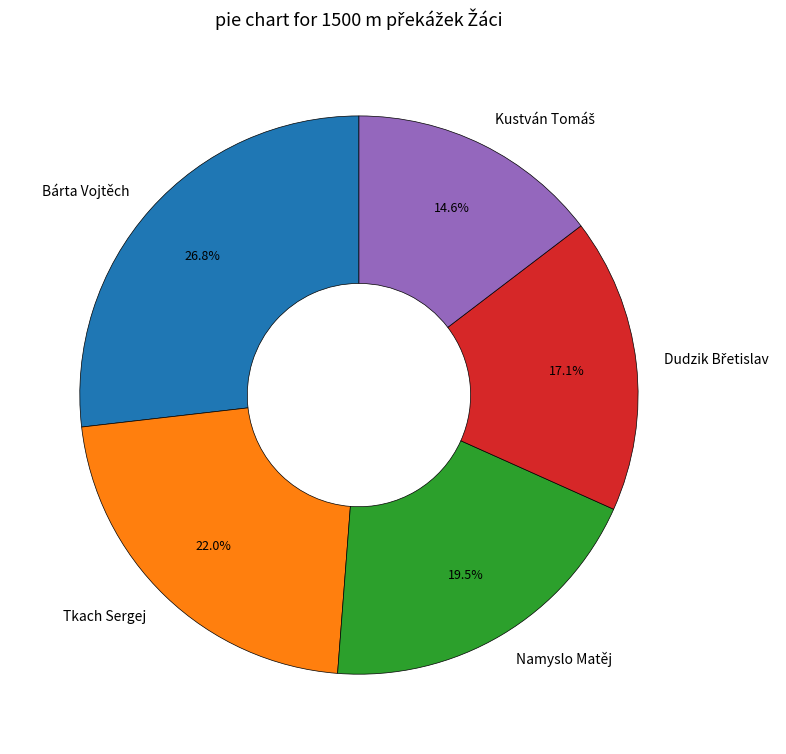

True or false: Tkach Sergej accounts for 22% of the total.

True